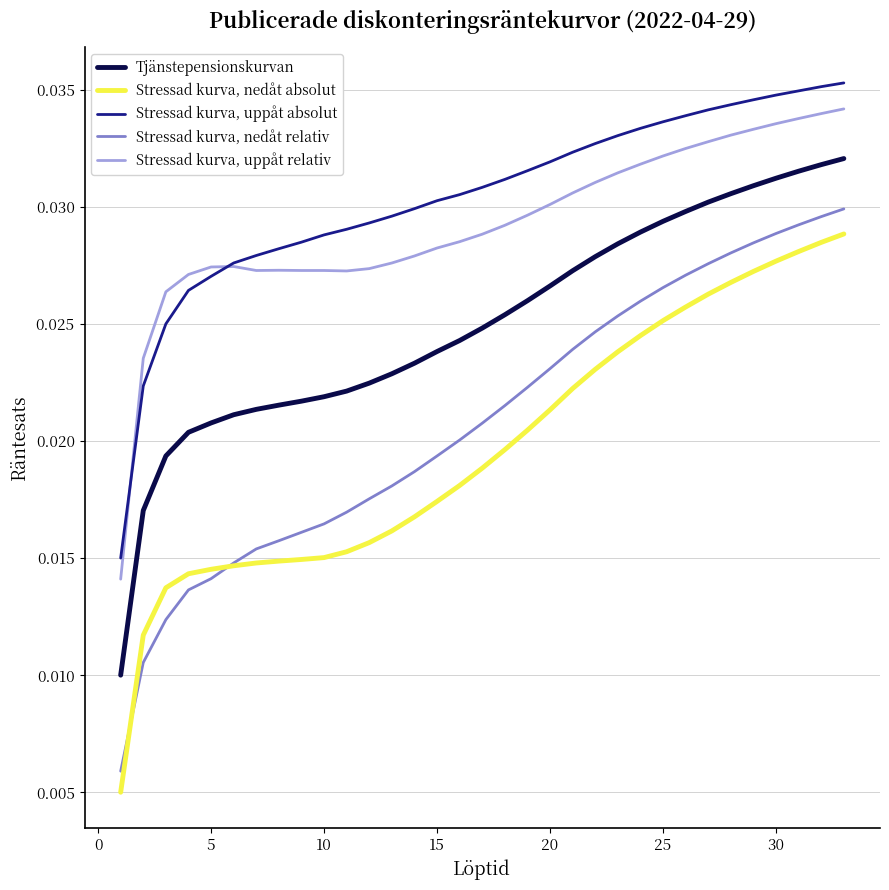

Which series has the largest range (max minus min)?

Stressad kurva, nedåt relativ